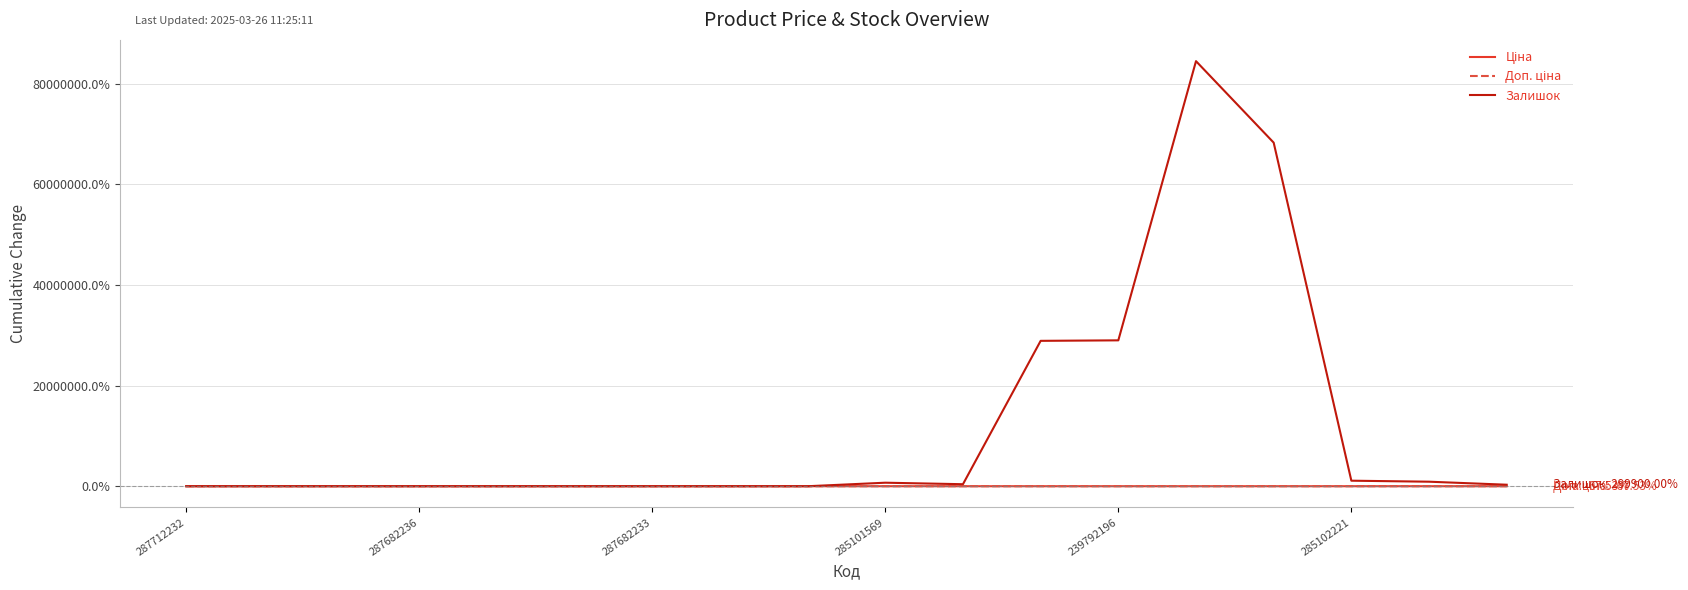

What is the difference between the maximum and minimum values in the Залишок series?

844999.0